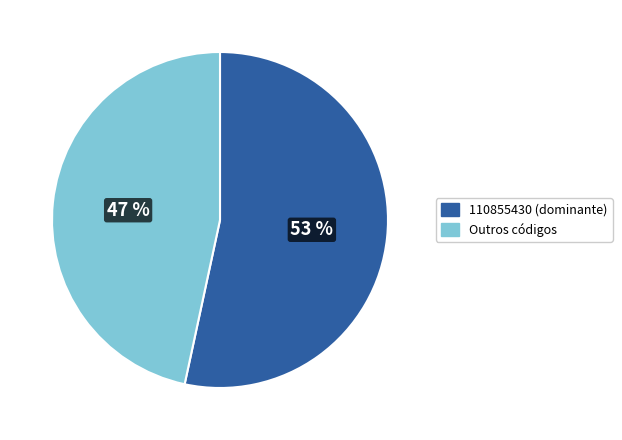

To the nearest percent, what is the average slice percentage?

50%